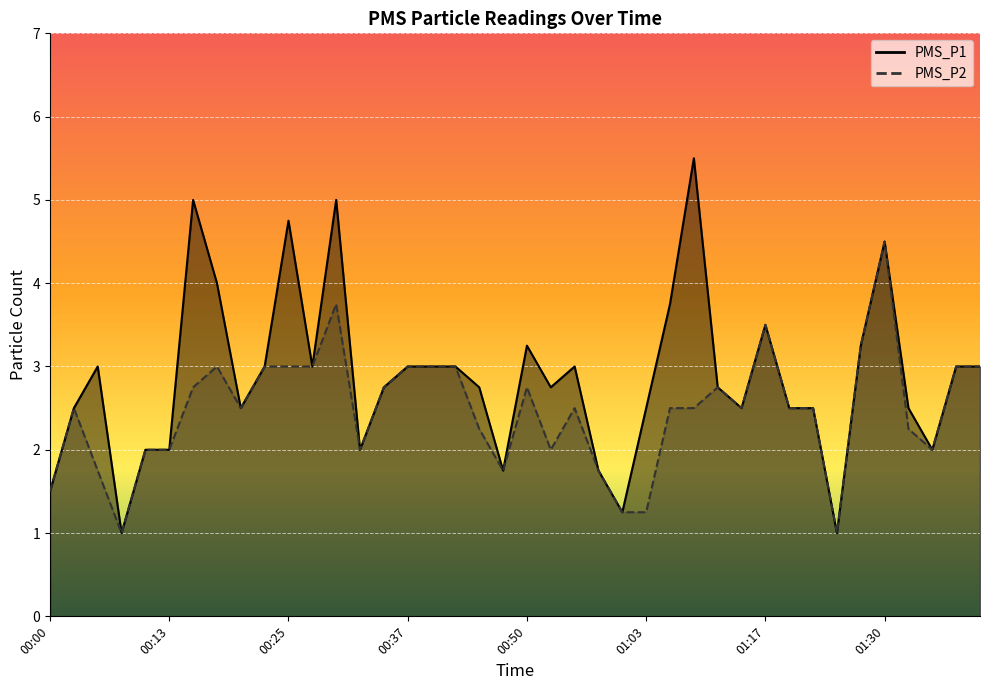

What is the difference between the maximum and minimum values in the PMS_P1 series?

4.5